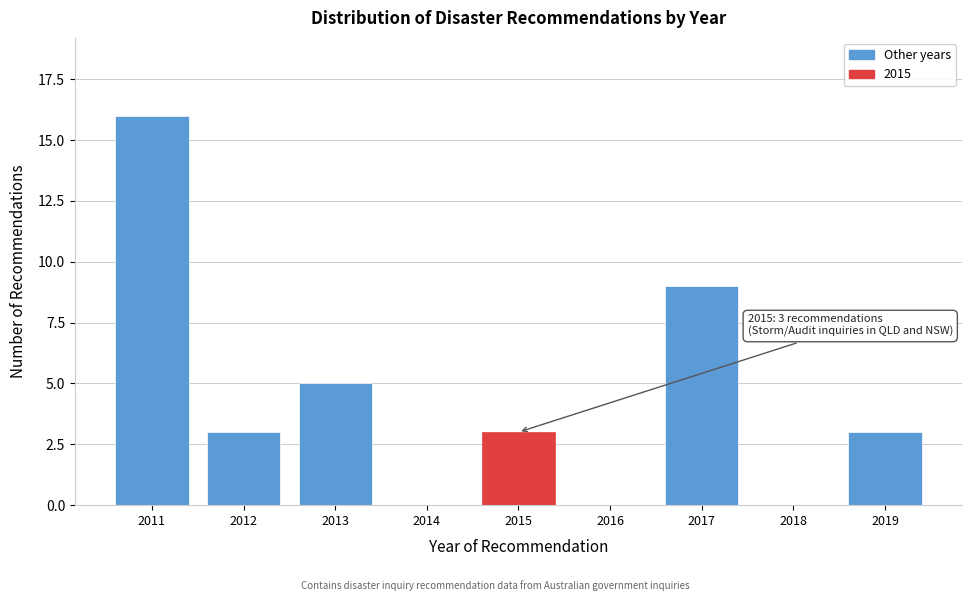

Reading right to left, extract all data points from this chart.

2019=3	2018=0	2017=9	2016=0	2015=3	2014=0	2013=5	2012=3	2011=16